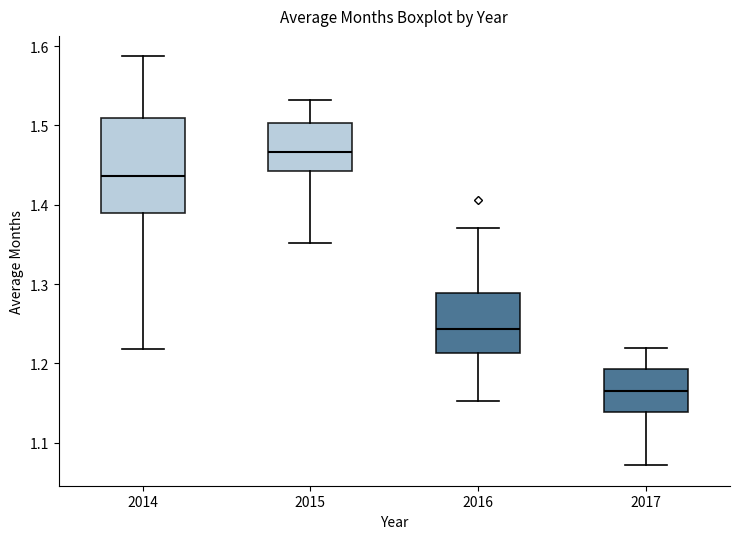

Reading left to right, transcribe this box plot: for each box, give where its median line is, the range the box spans, and where its two whiskers end, as read against the y-axis. The values are not printed on the chart, so give them approximately, as read against the axis.

2014: median 1.44, box 1.39 to 1.51, whiskers 1.22 to 1.59
2015: median 1.47, box 1.44 to 1.50, whiskers 1.35 to 1.53
2016: median 1.24, box 1.21 to 1.29, whiskers 1.15 to 1.37
2017: median 1.17, box 1.14 to 1.19, whiskers 1.07 to 1.22